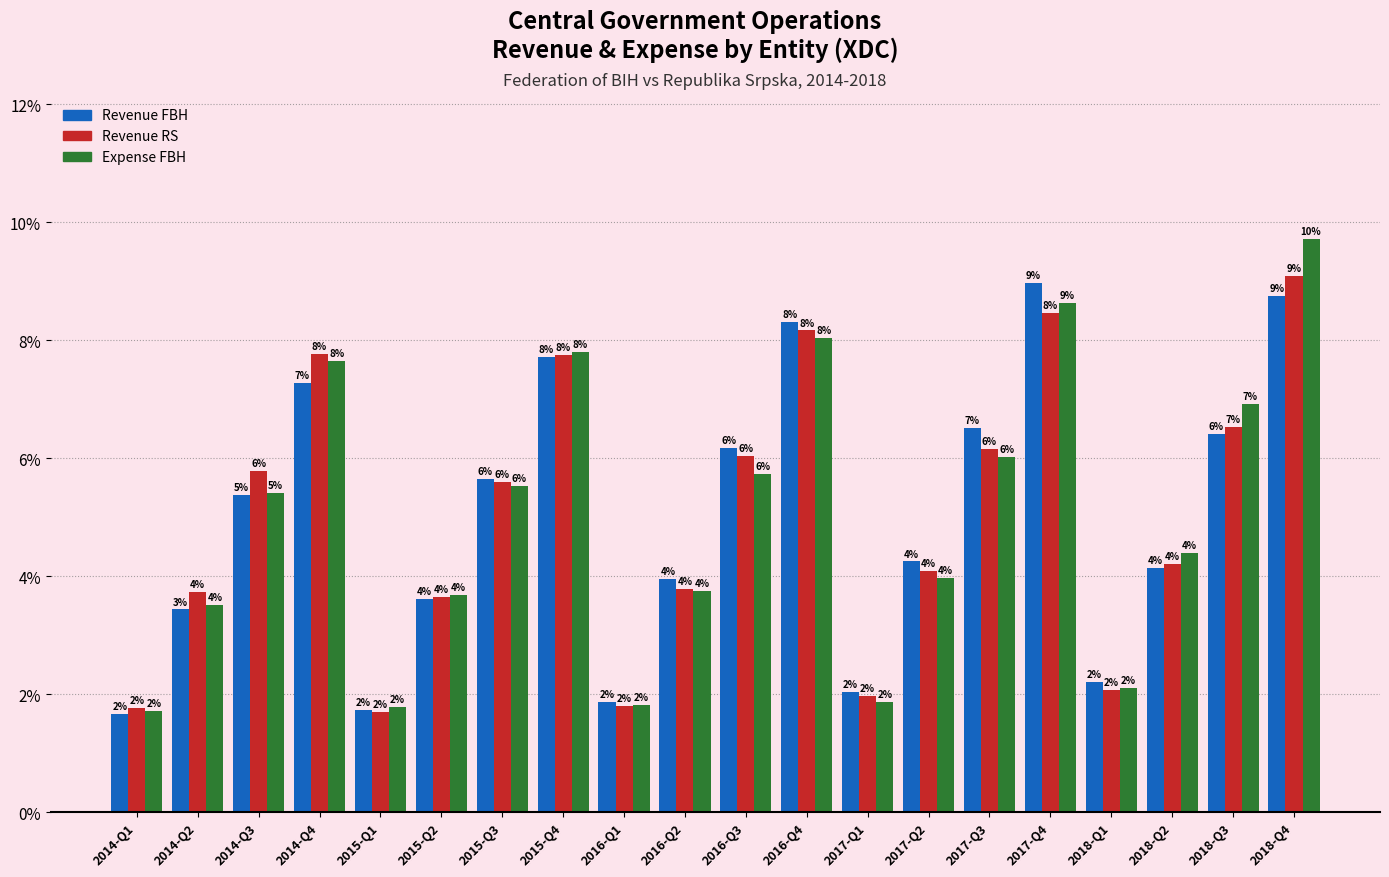

At which label does Revenue RS first exceed 5?

2014-Q3